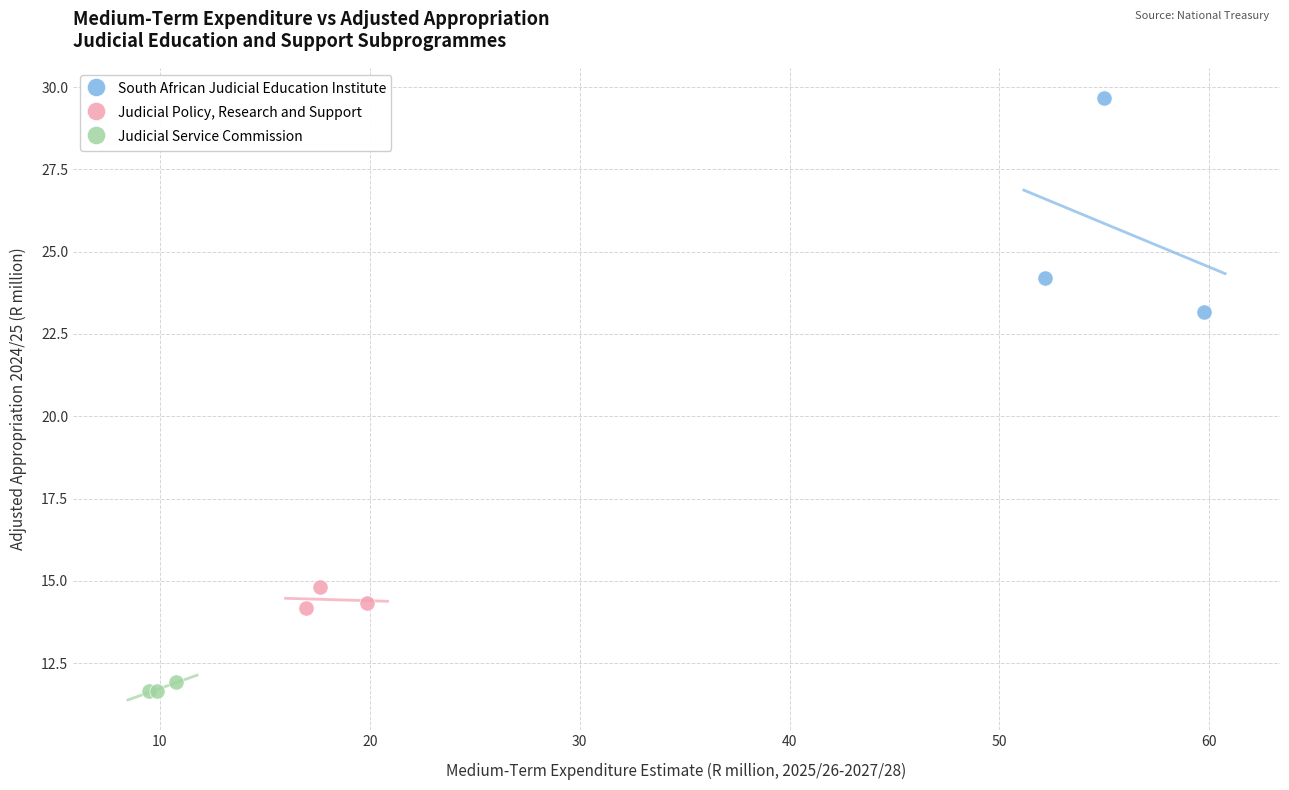

Which series reaches the maximum Y coordinate?

South African Judicial Education Institute